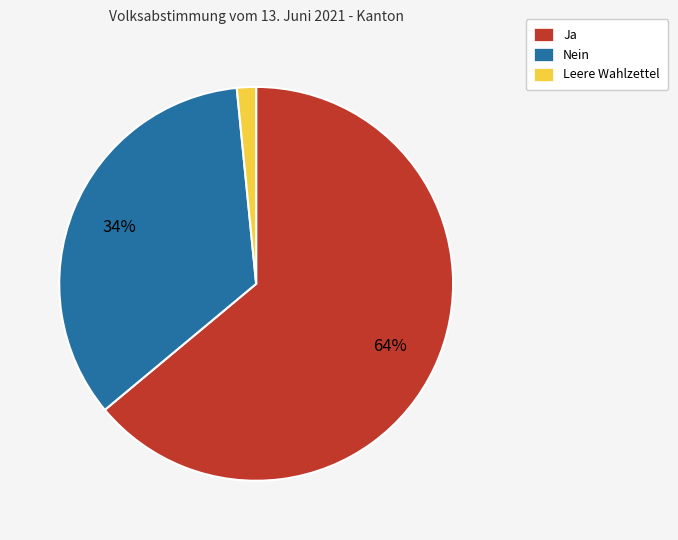

Is it true that Ja is 58% of the pie?

False